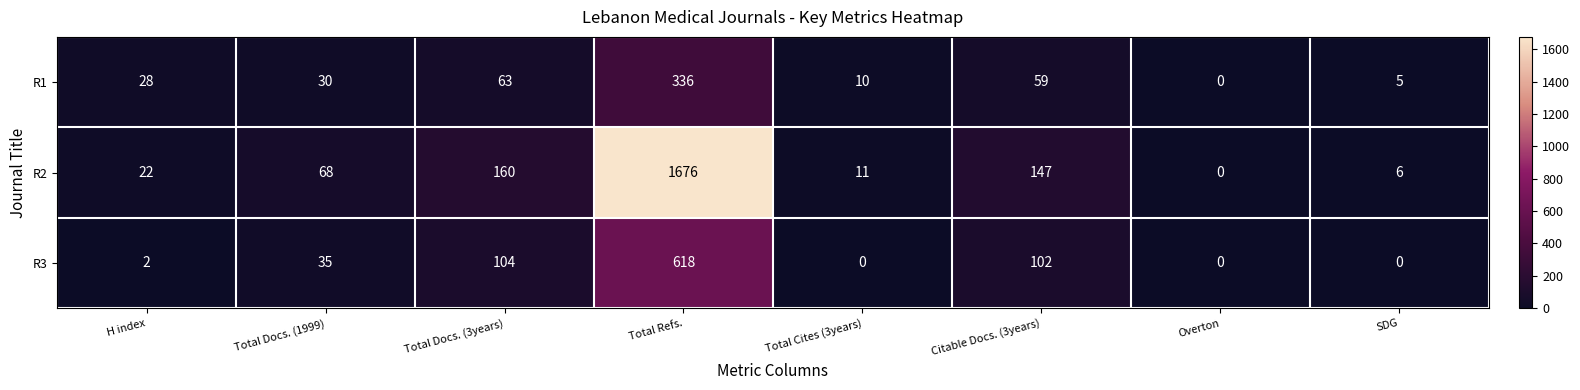

Is it true that R1 equals 21 at Total Docs. (3years)?

False